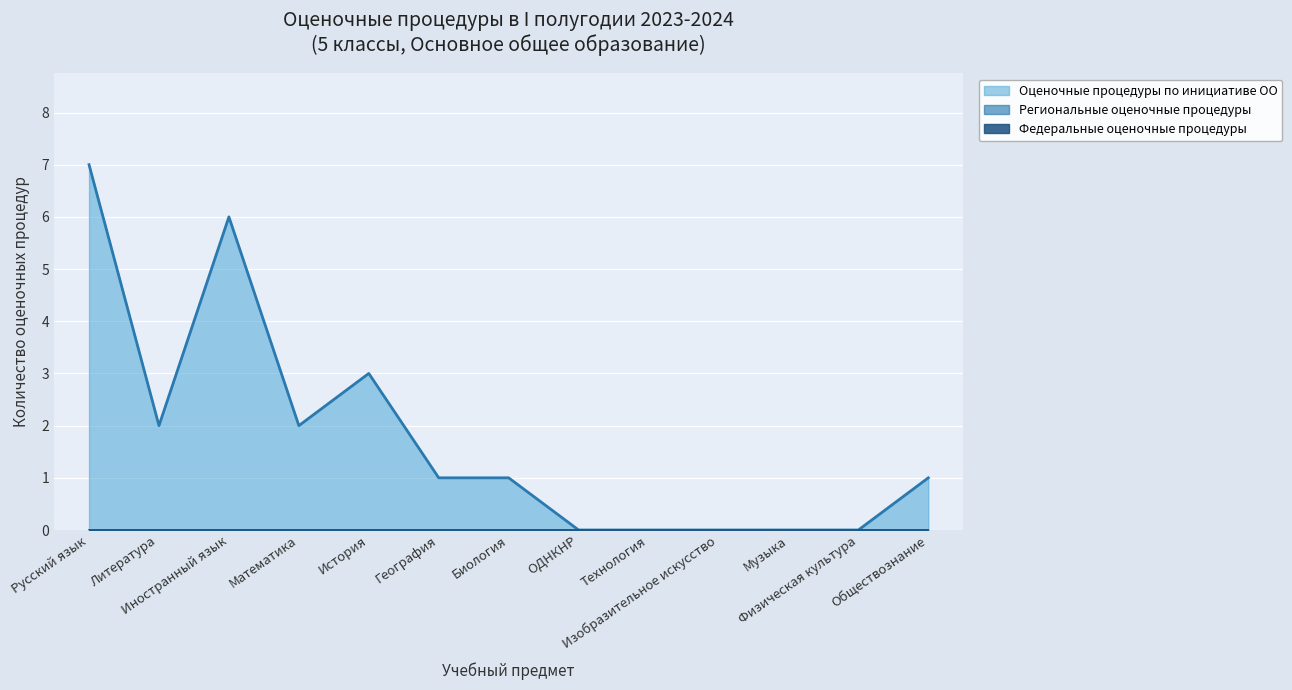

Reading left to right, transcribe all the data shown in this chart.

Федеральные оценочные процедуры: Русский язык=0	Литература=0	Иностранный язык=0	Математика=0	История=0	География=0	Биология=0	ОДНКНР=0	Технология=0	Изобразительное искусство=0	Музыка=0	Физическая культура=0	Обществознание=0
Региональные оценочные процедуры: Русский язык=0	Литература=0	Иностранный язык=0	Математика=0	История=0	География=0	Биология=0	ОДНКНР=0	Технология=0	Изобразительное искусство=0	Музыка=0	Физическая культура=0	Обществознание=0
Оценочные процедуры по инициативе ОО: Русский язык=7	Литература=2	Иностранный язык=6	Математика=2	История=3	География=1	Биология=1	ОДНКНР=0	Технология=0	Изобразительное искусство=0	Музыка=0	Физическая культура=0	Обществознание=1